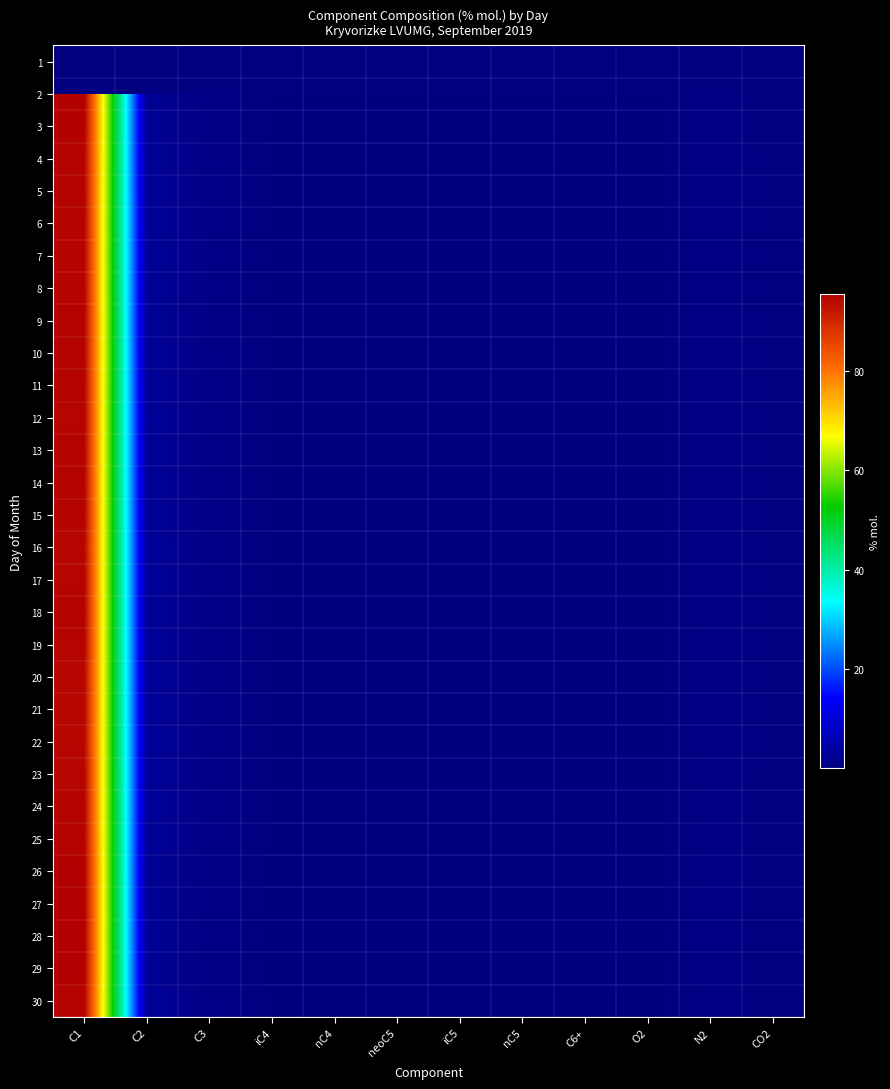

What is the average value of the 29 series?

8.3